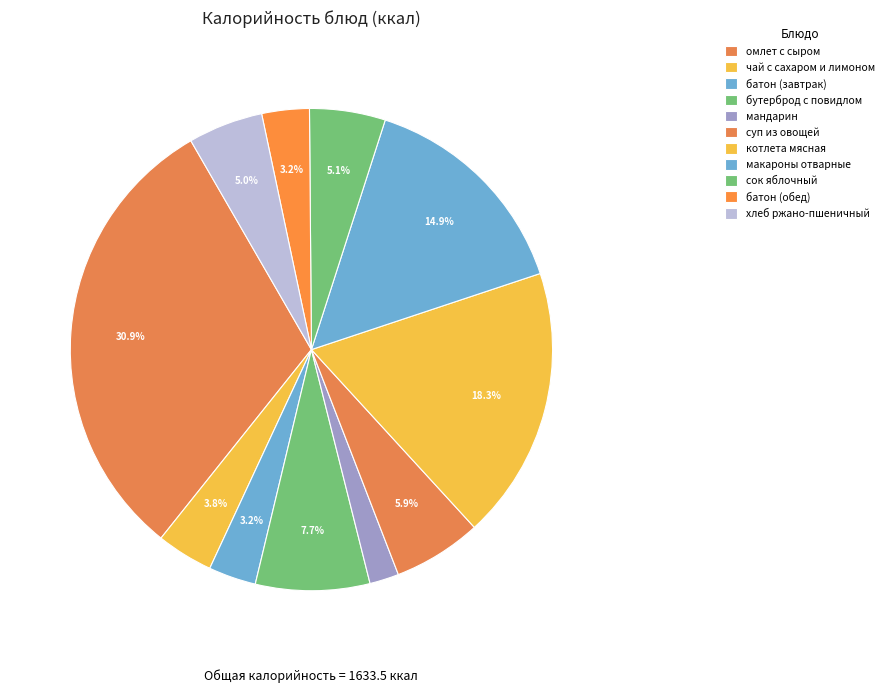

To the nearest percent, what percentage of the pie is батон (завтрак)?

3%